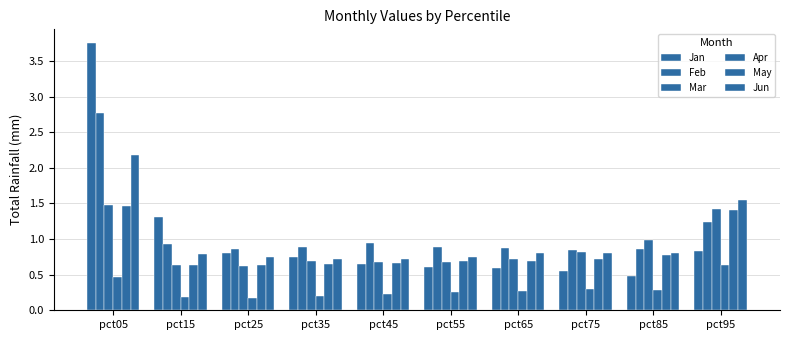

Reading left to right, what are all the values shown in this chart?

Jan: pct05=3.8	pct15=1.3	pct25=0.8	pct35=0.8	pct45=0.6	pct55=0.6	pct65=0.6	pct75=0.5	pct85=0.5	pct95=0.8
Feb: pct05=2.8	pct15=0.9	pct25=0.9	pct35=0.9	pct45=1.0	pct55=0.9	pct65=0.9	pct75=0.9	pct85=0.9	pct95=1.2
Mar: pct05=1.5	pct15=0.6	pct25=0.6	pct35=0.7	pct45=0.7	pct55=0.7	pct65=0.7	pct75=0.8	pct85=1.0	pct95=1.4
Apr: pct05=0.5	pct15=0.2	pct25=0.2	pct35=0.2	pct45=0.2	pct55=0.3	pct65=0.3	pct75=0.3	pct85=0.3	pct95=0.6
May: pct05=1.5	pct15=0.6	pct25=0.6	pct35=0.6	pct45=0.7	pct55=0.7	pct65=0.7	pct75=0.7	pct85=0.8	pct95=1.4
Jun: pct05=2.2	pct15=0.8	pct25=0.7	pct35=0.7	pct45=0.7	pct55=0.7	pct65=0.8	pct75=0.8	pct85=0.8	pct95=1.5